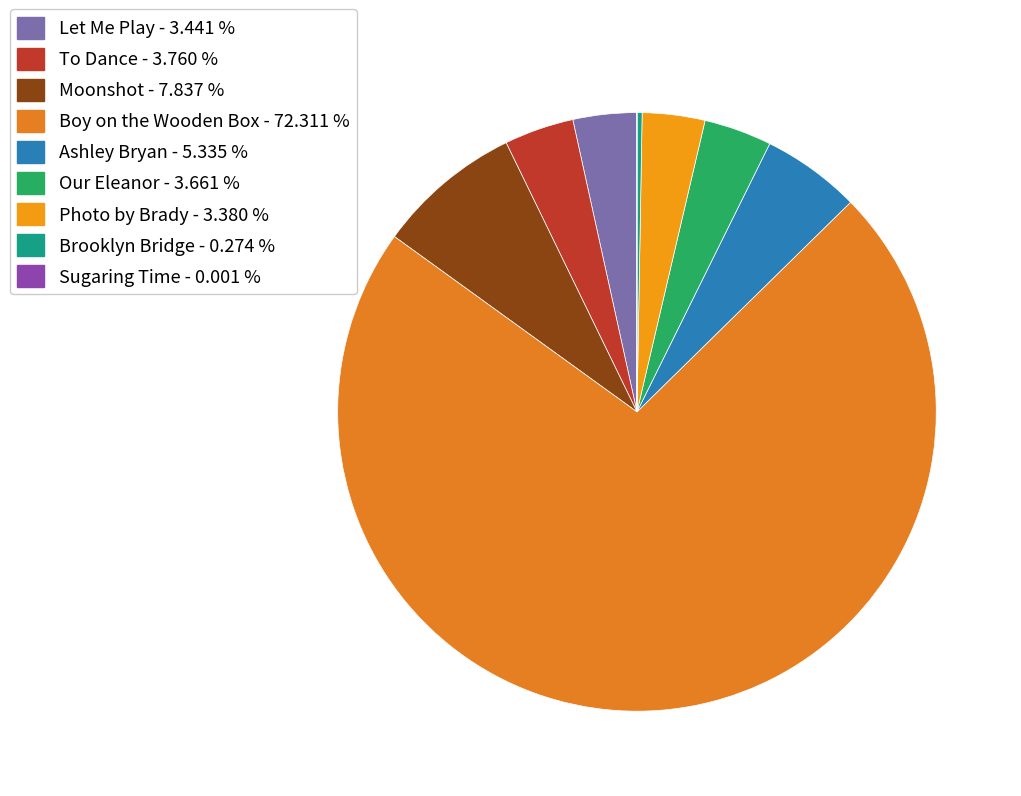

Which has a higher value, Our Eleanor or Ashley Bryan?

Ashley Bryan